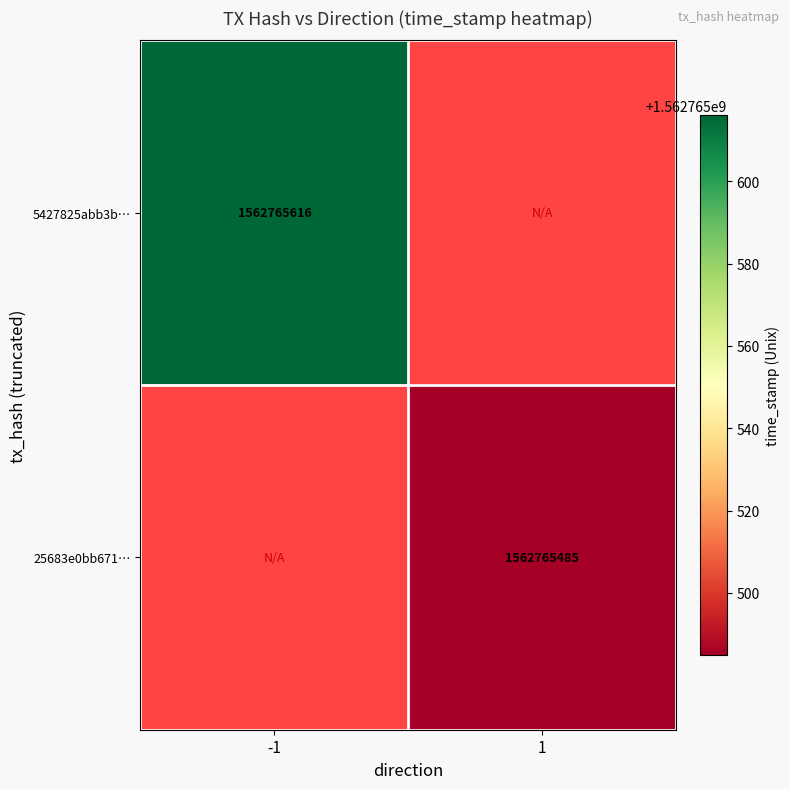

What is the total value across all series at 1?

1562765485